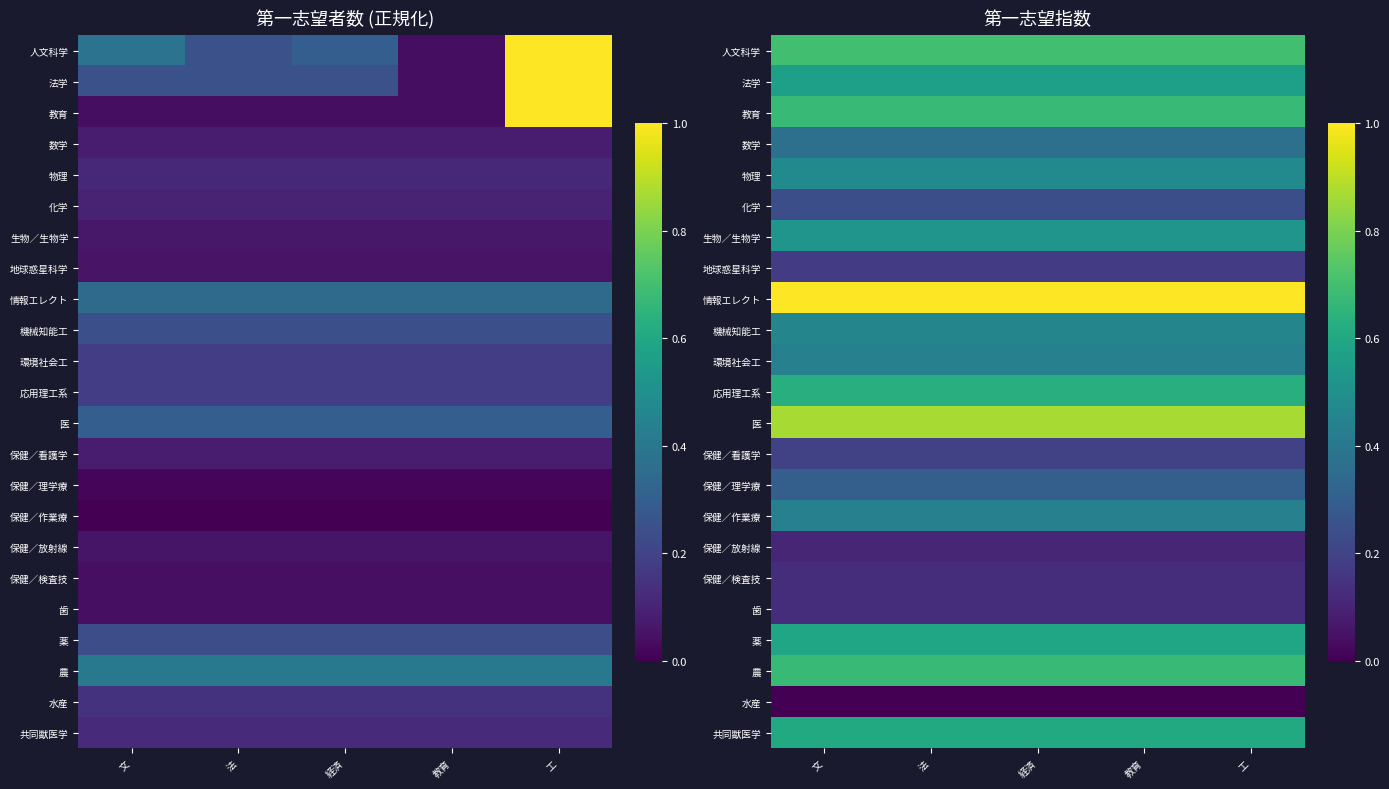

The value of 数学 at 法 is 0.5. True or false?

False